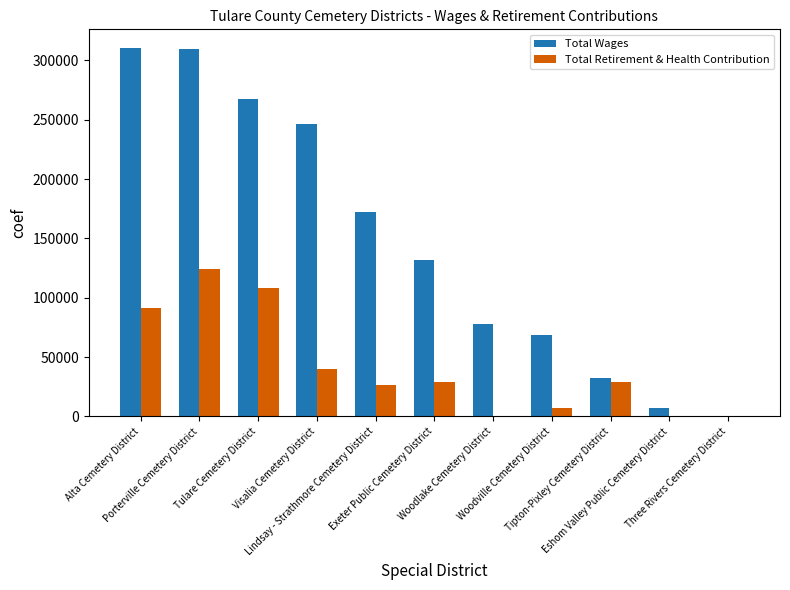

What is the sum of all Total Retirement & Health Contribution values?

454972